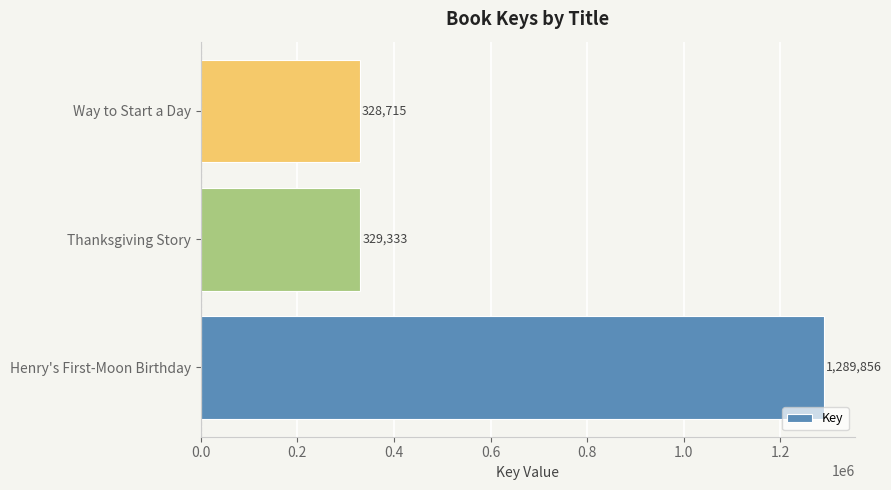

What is the change in value from Henry's First-Moon Birthday to Way to Start a Day?

-961141